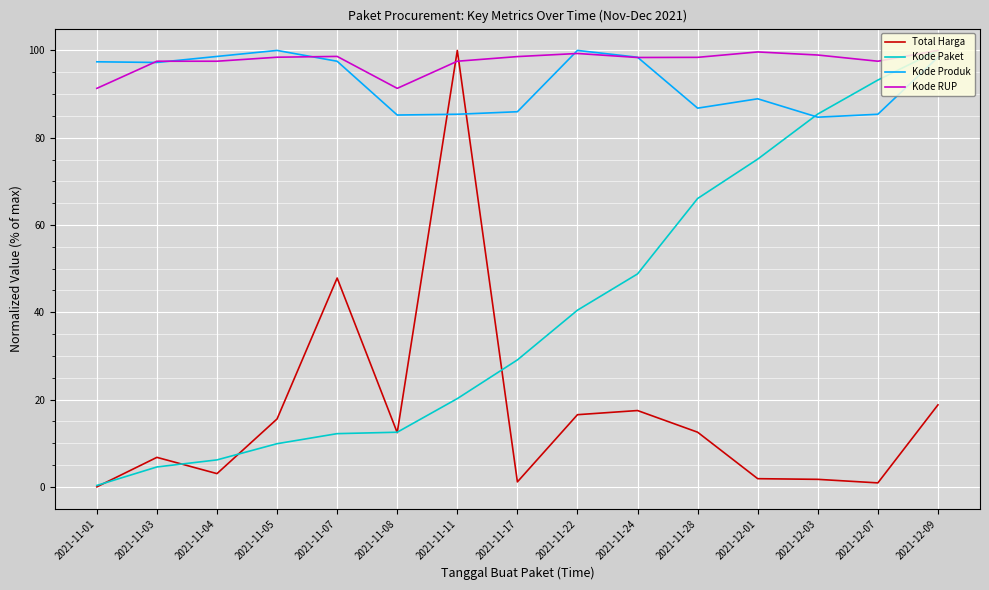

Which series changed the most between 2021-11-05 and 2021-11-22?

Kode Paket